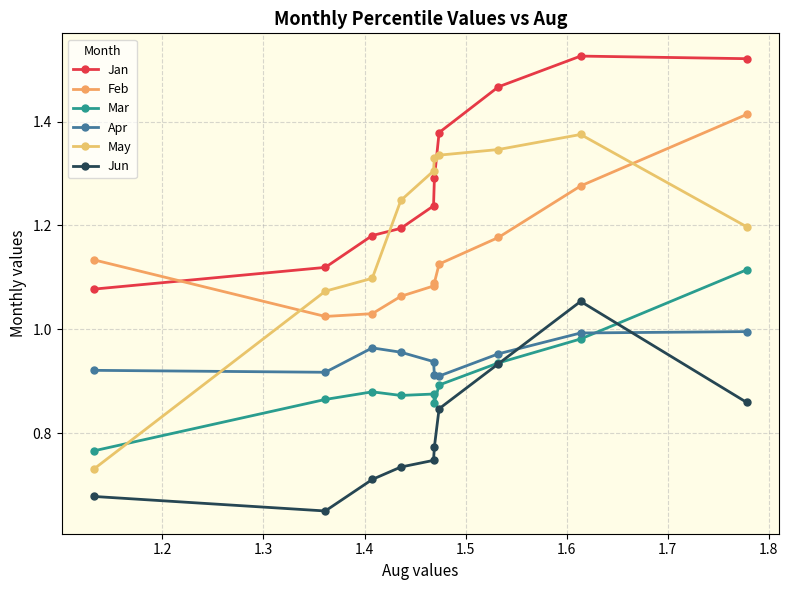

What is the sum of all Mar values?

9.0